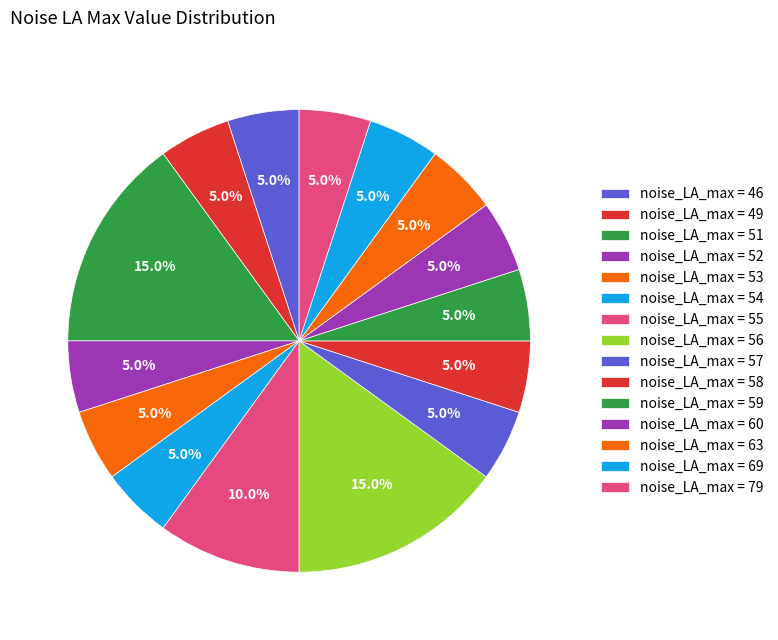

How many slices are in this pie chart?

15